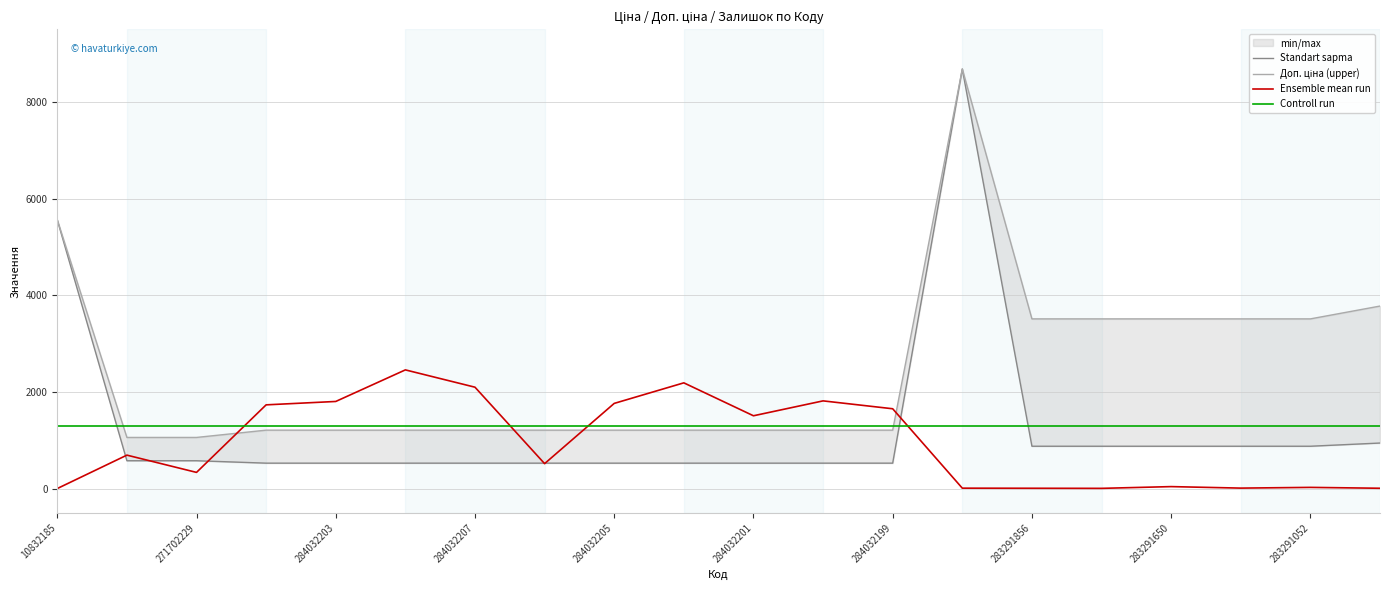

At which label is Ensemble mean run closest to 1230?

284032201